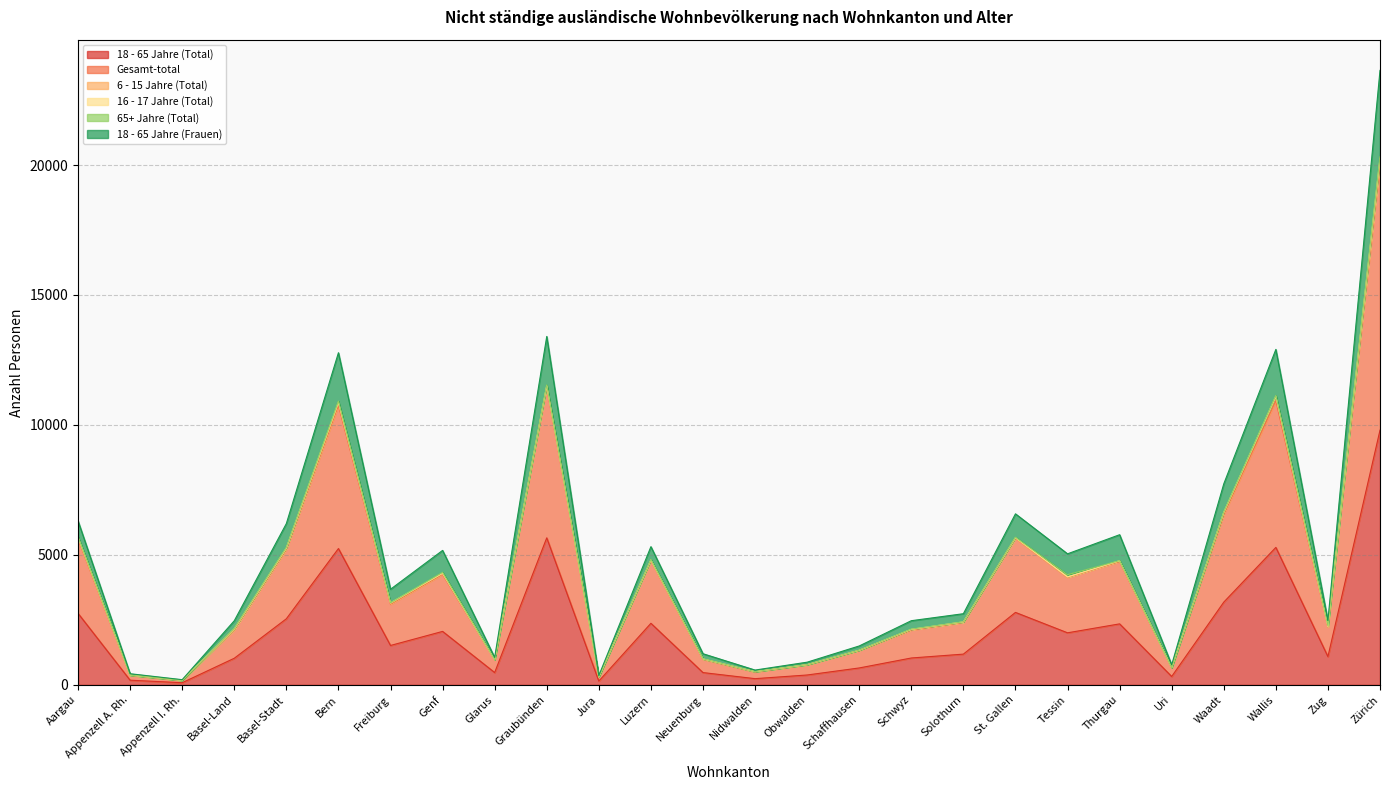

How many lines are shown in the chart?

6